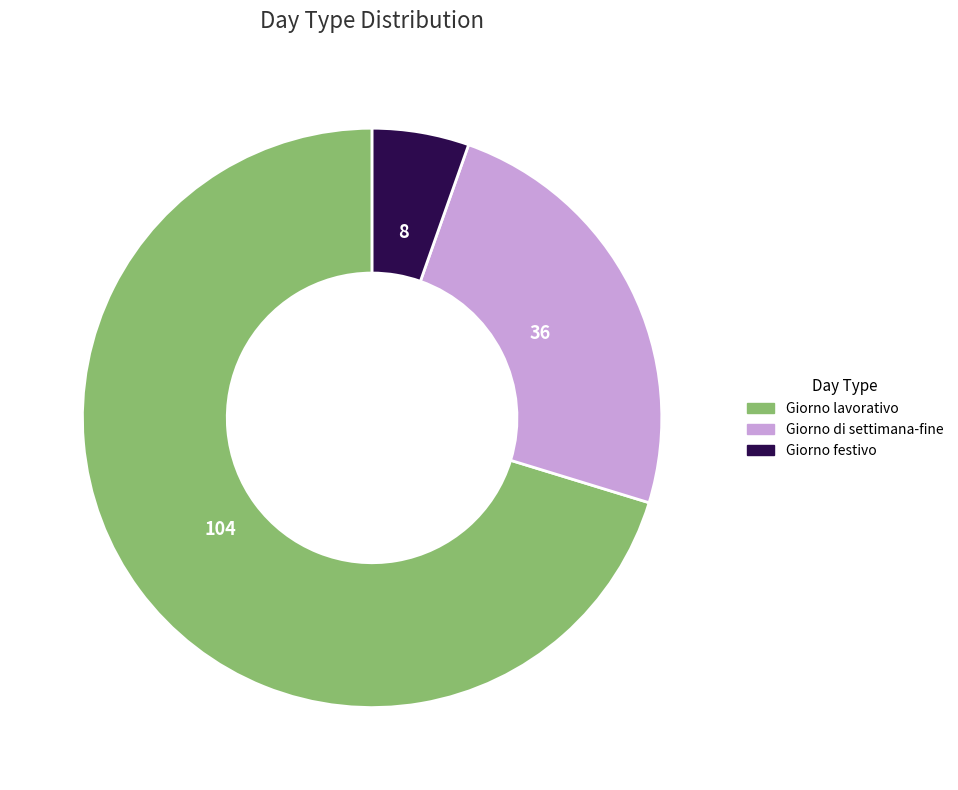

Does any single category account for the majority?

Yes